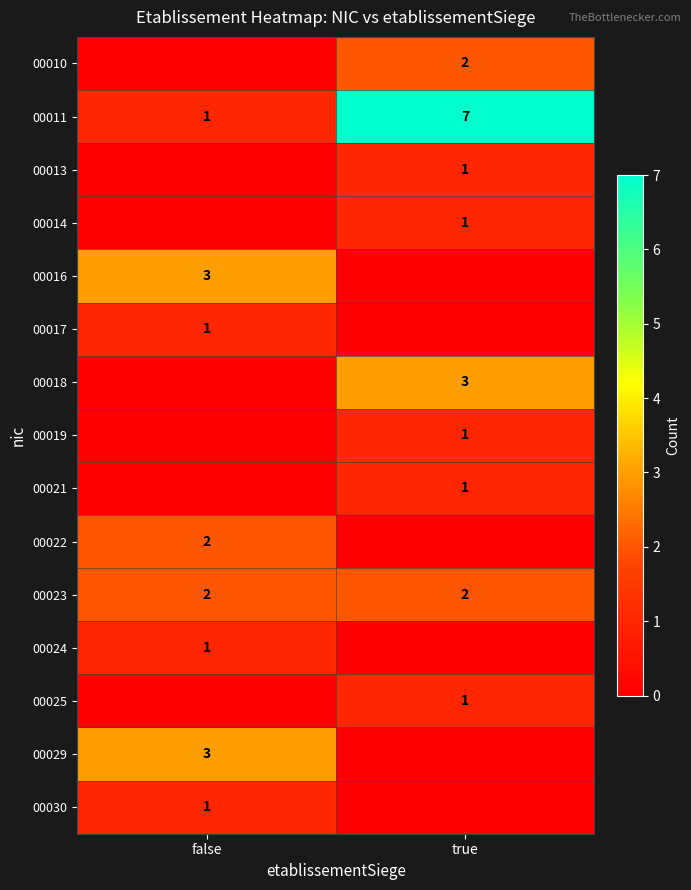

Is it true that 00029 equals 4 at false?

False